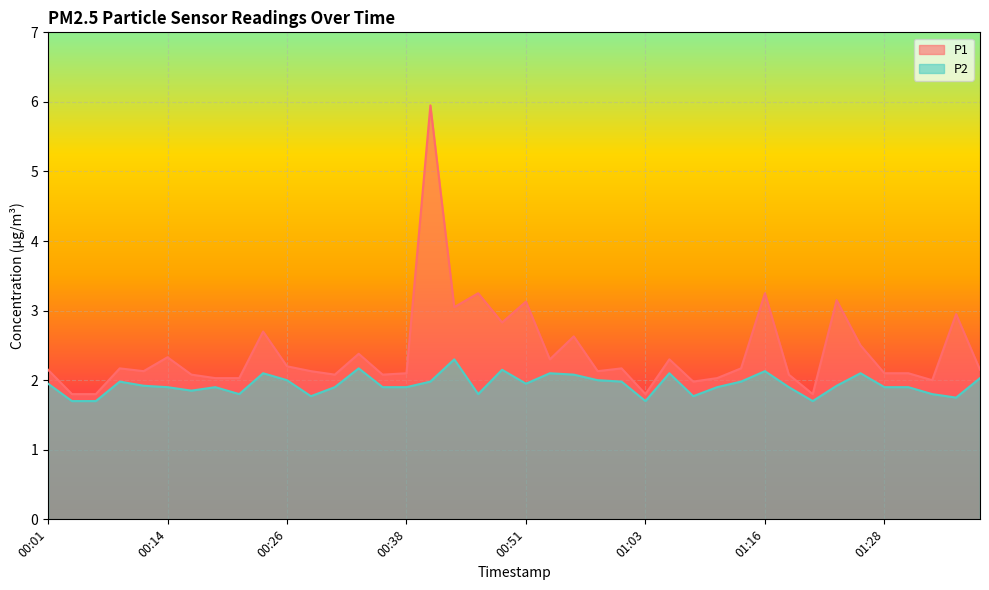

What is the total value across all series at 00:41?

7.9